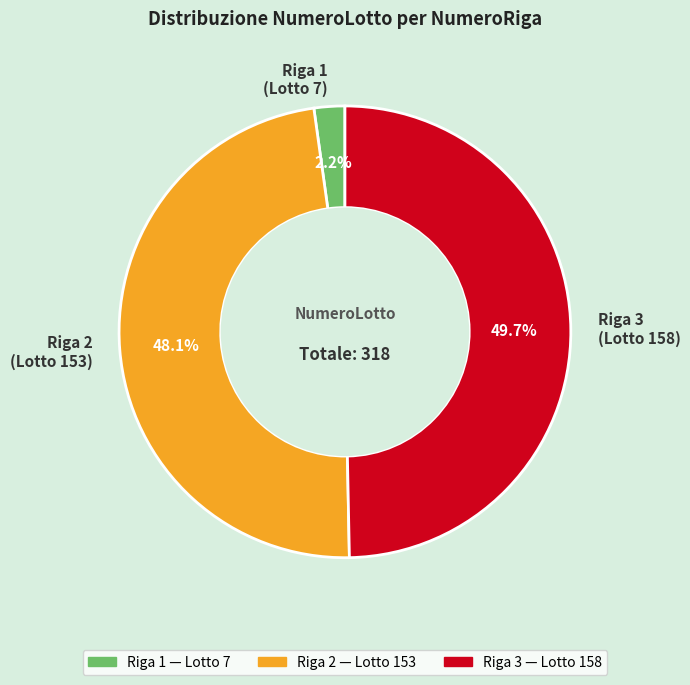

Rank the categories by value from lowest to highest.

Riga 1 (Lotto 7), Riga 2 (Lotto 153), Riga 3 (Lotto 158)